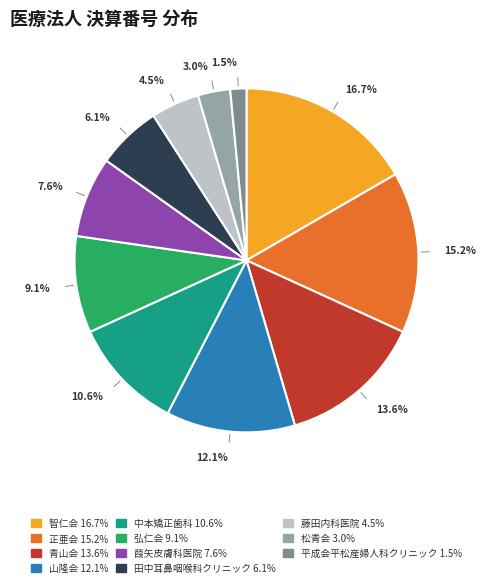

Is it true that 葭矢皮膚科医院 is 14% of the pie?

False